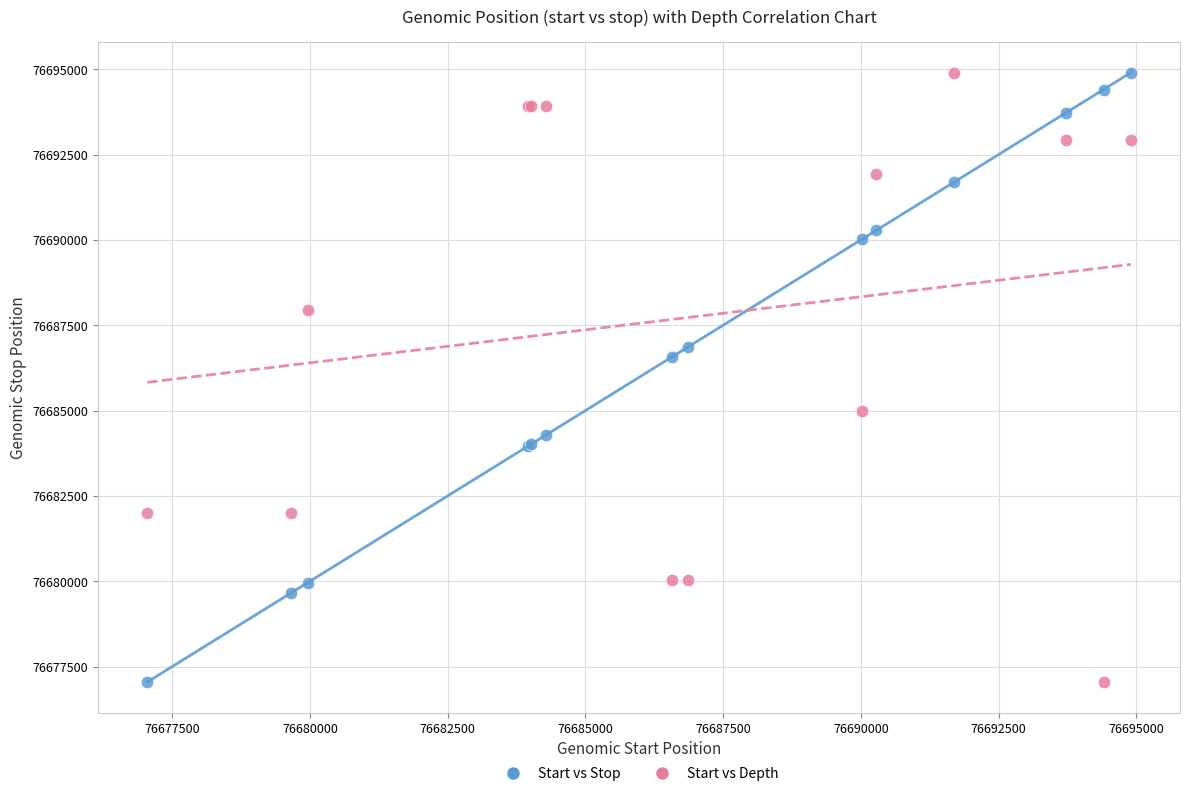

Across all series, what Y value is closest to 76685975?

76686567.0